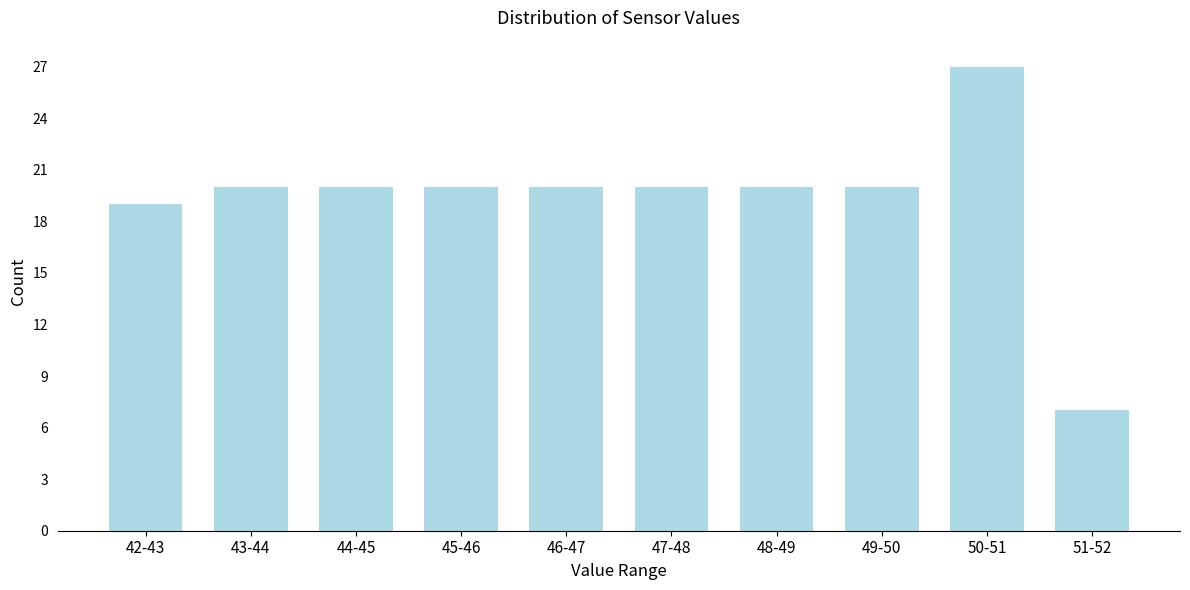

Reading left to right, list all the values displayed in this chart.

42-43=19	43-44=20	44-45=20	45-46=20	46-47=20	47-48=20	48-49=20	49-50=20	50-51=27	51-52=7